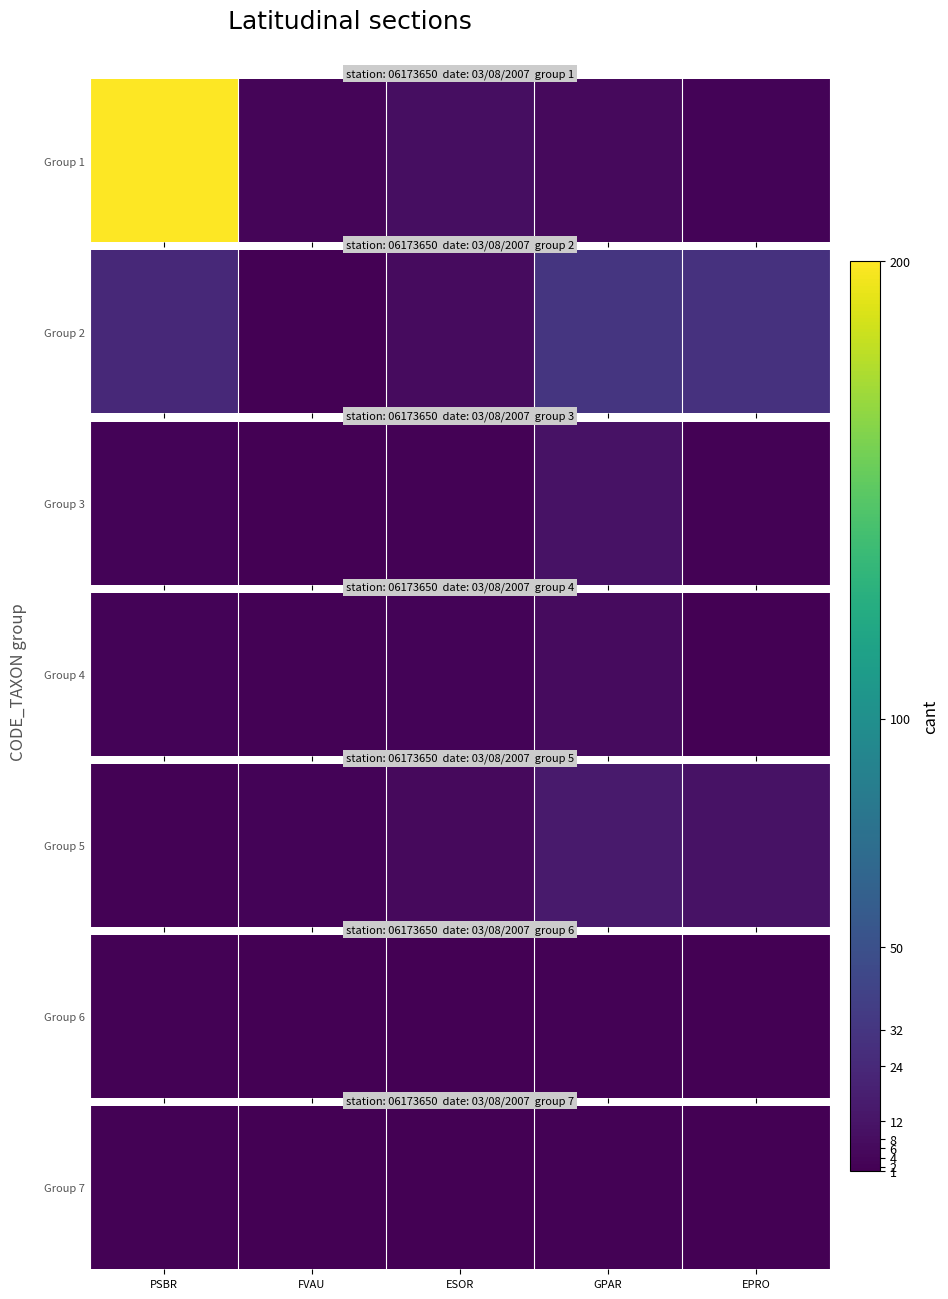

What is the maximum value shown in the chart?

2